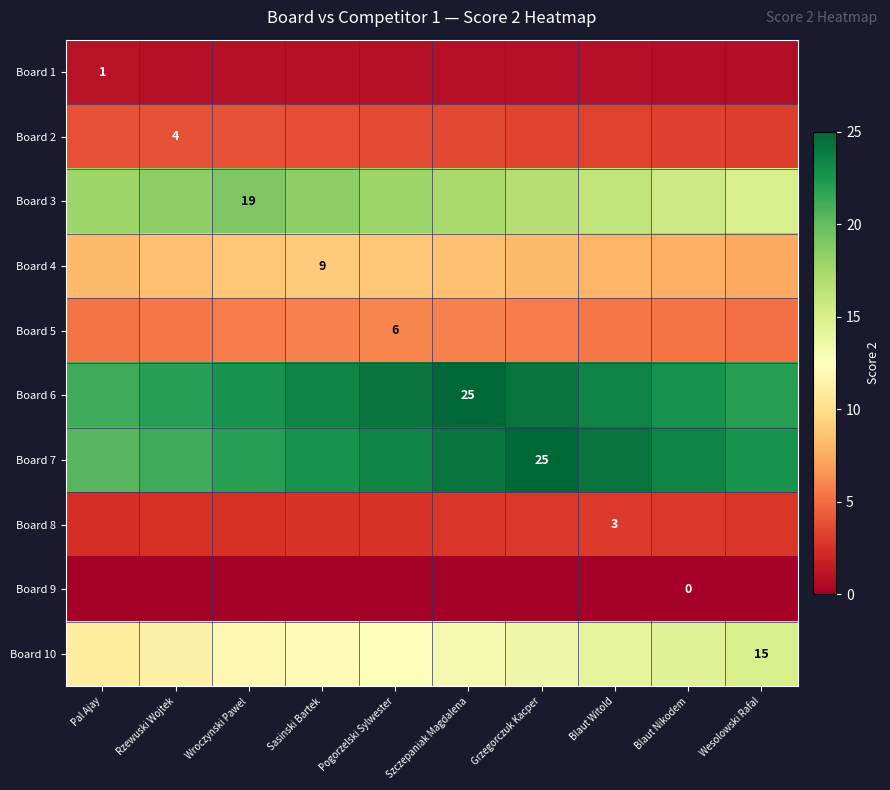

At which category does the chart reach its peak across all series?

Szczepaniak Magdalena